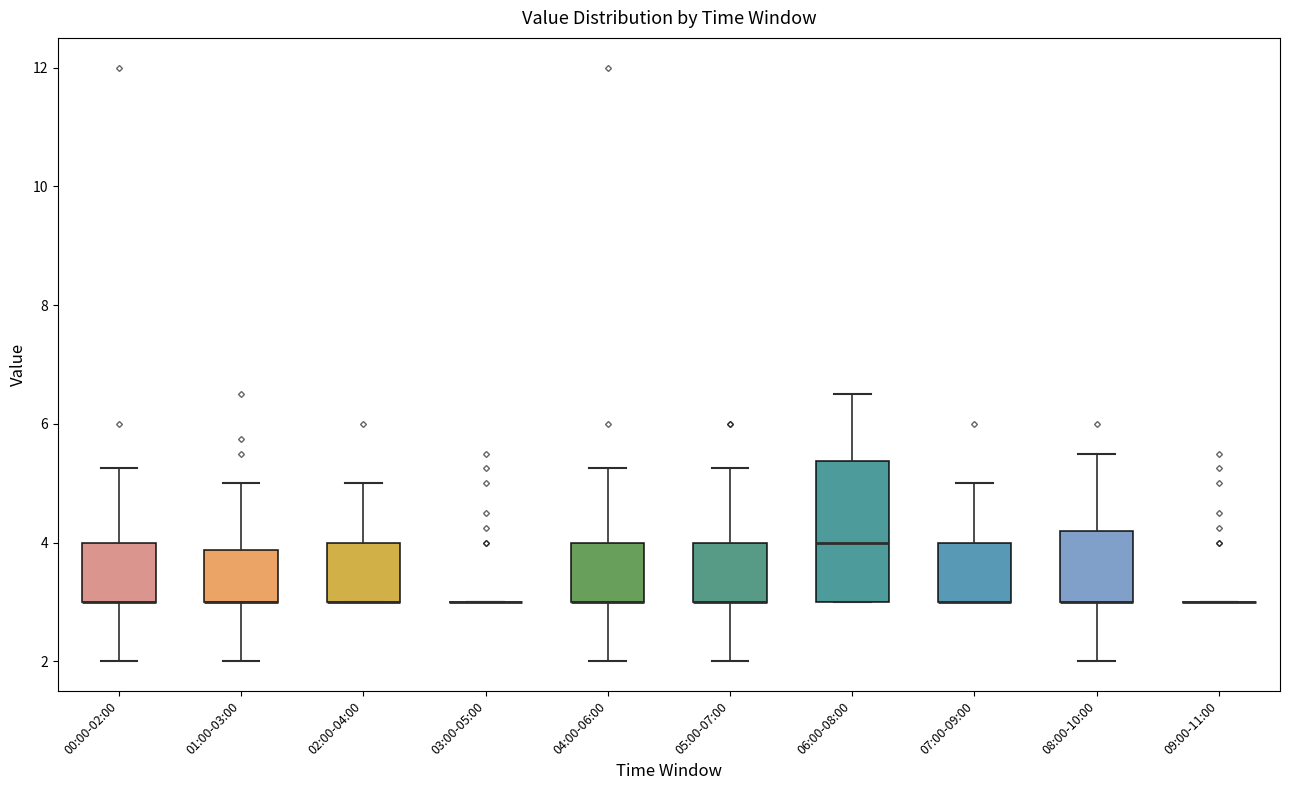

Reading left to right, read every box against the y-axis: the position of its median line, the range the box covers, and the ends of its whiskers. The values are not printed on the chart, so give them approximately, as read against the axis.

00:00-02:00: median 3.0 (drawn on the box's lower edge), box 3.0 to 4.0, whiskers 2.0 to 5.2
01:00-03:00: median 3.0 (drawn on the box's lower edge), box 3.0 to 3.8, whiskers 2.0 to 5.0
02:00-04:00: median 3.0 (drawn on the box's lower edge), box 3.0 to 4.0, whiskers 3.0 to 5.0
03:00-05:00: box collapsed to a line at 3.0, whiskers 3.0 to 3.0
04:00-06:00: median 3.0 (drawn on the box's lower edge), box 3.0 to 4.0, whiskers 2.0 to 5.2
05:00-07:00: median 3.0 (drawn on the box's lower edge), box 3.0 to 4.0, whiskers 2.0 to 5.2
06:00-08:00: median 4.0, box 3.0 to 5.4, whiskers 3.0 to 6.6
07:00-09:00: median 3.0 (drawn on the box's lower edge), box 3.0 to 4.0, whiskers 3.0 to 5.0
08:00-10:00: median 3.0 (drawn on the box's lower edge), box 3.0 to 4.2, whiskers 2.0 to 5.6
09:00-11:00: box collapsed to a line at 3.0, whiskers 3.0 to 3.0